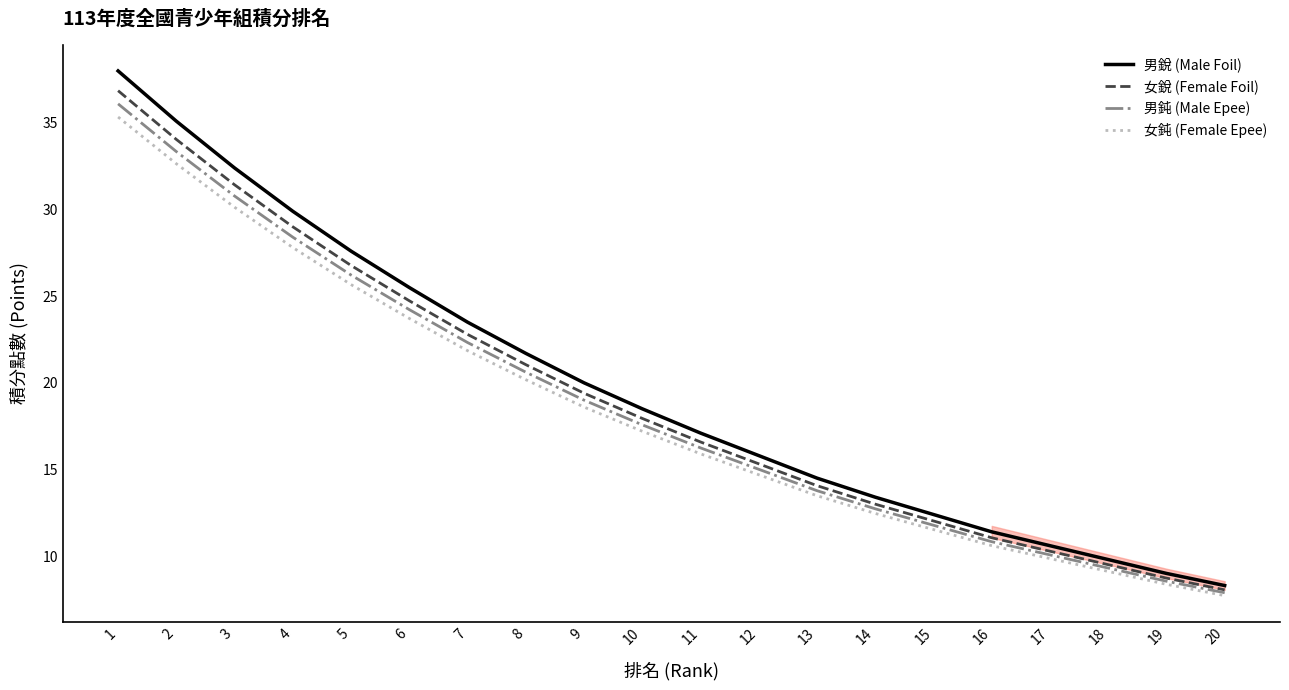

Count the number of data series in this chart.

4